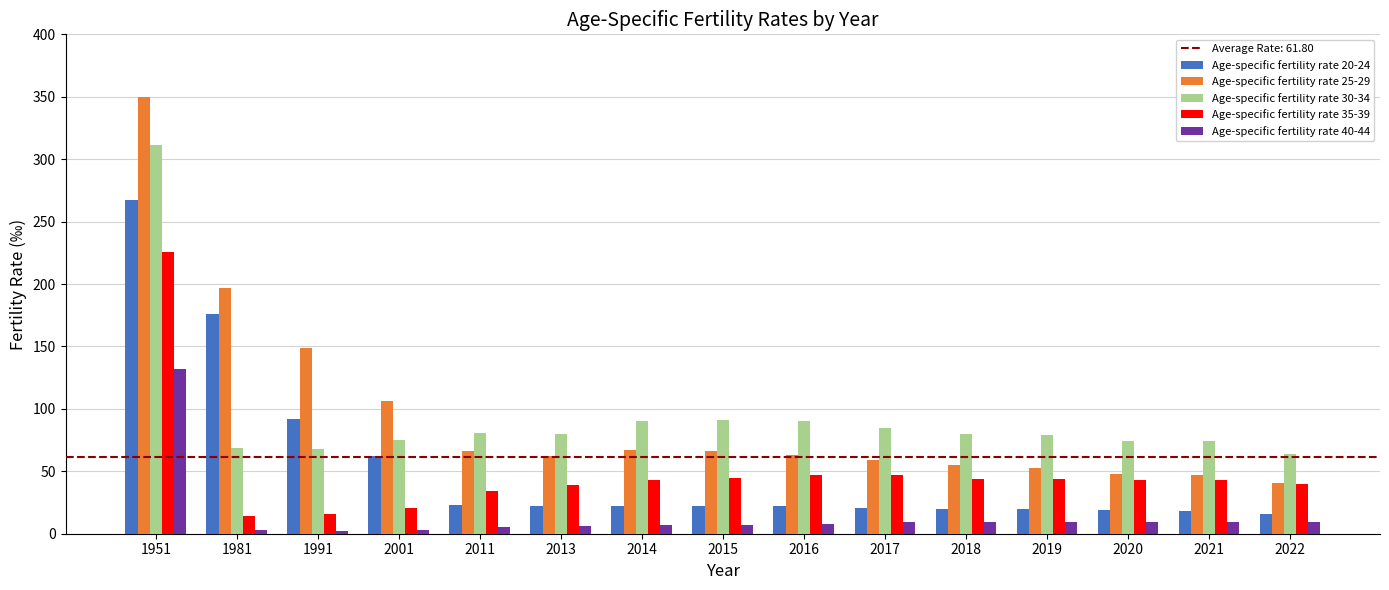

At how many categories does at least one series exceed 220?

1